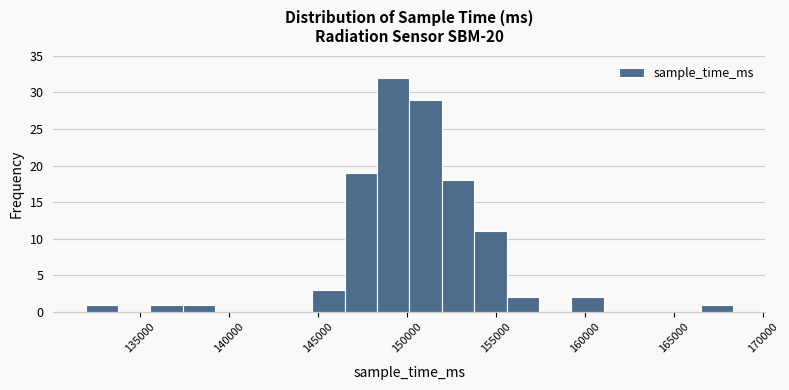

Read against the x-axis, roughly where is the centre of the tallest bar?

149000